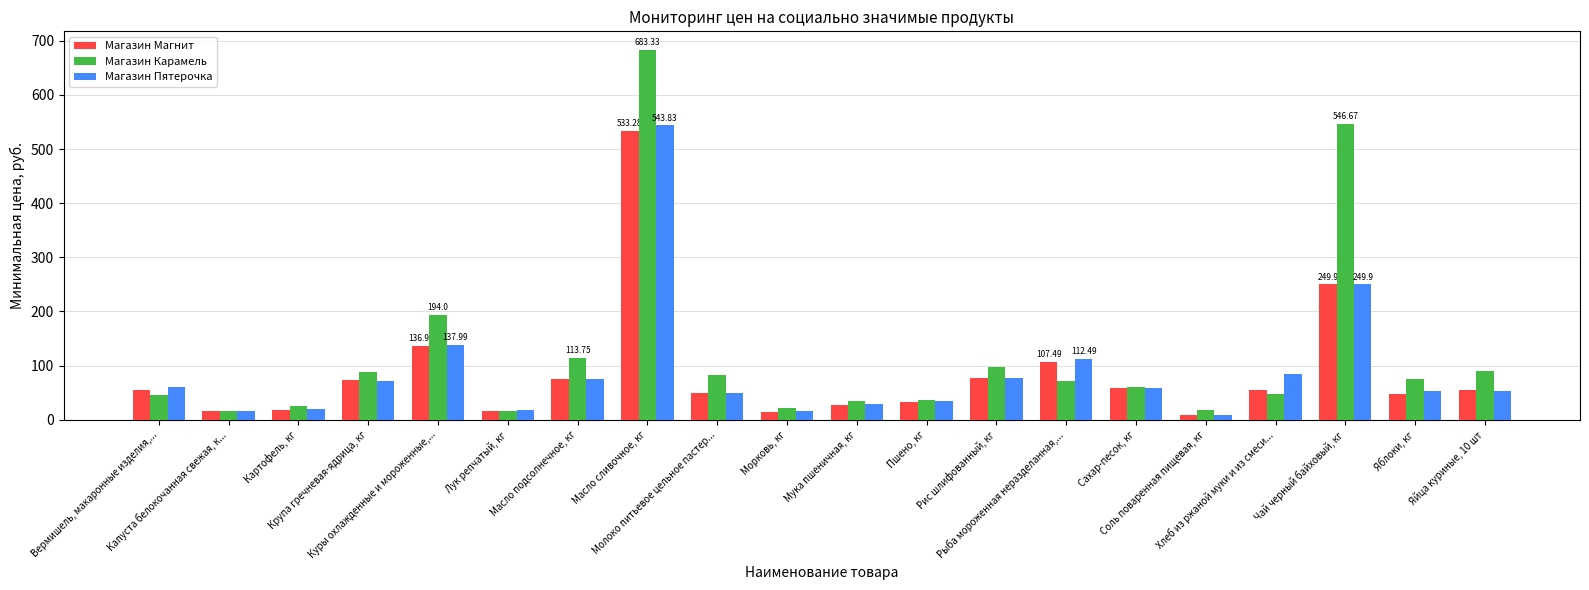

How many bars are there in total?

60